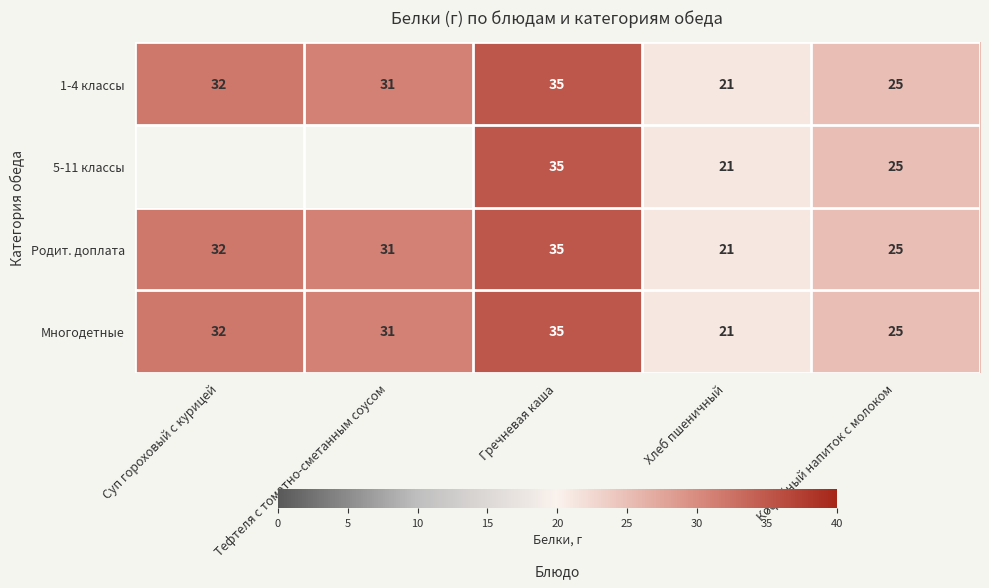

Which category has the highest value in the Многодетные series?

Гречневая каша